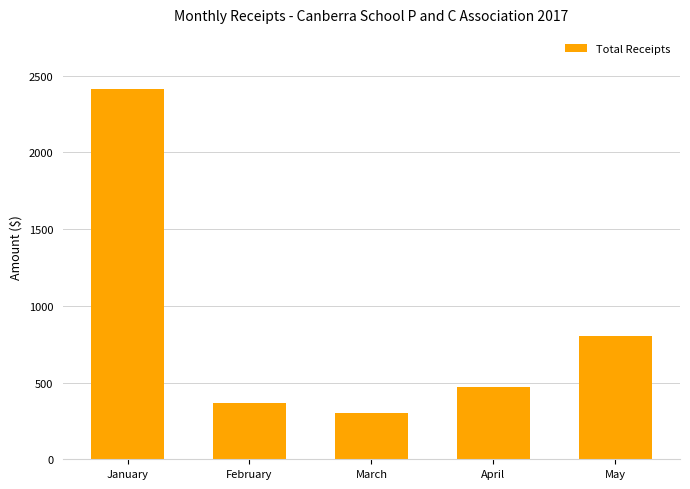

At which label is the value closest to 1355?

May